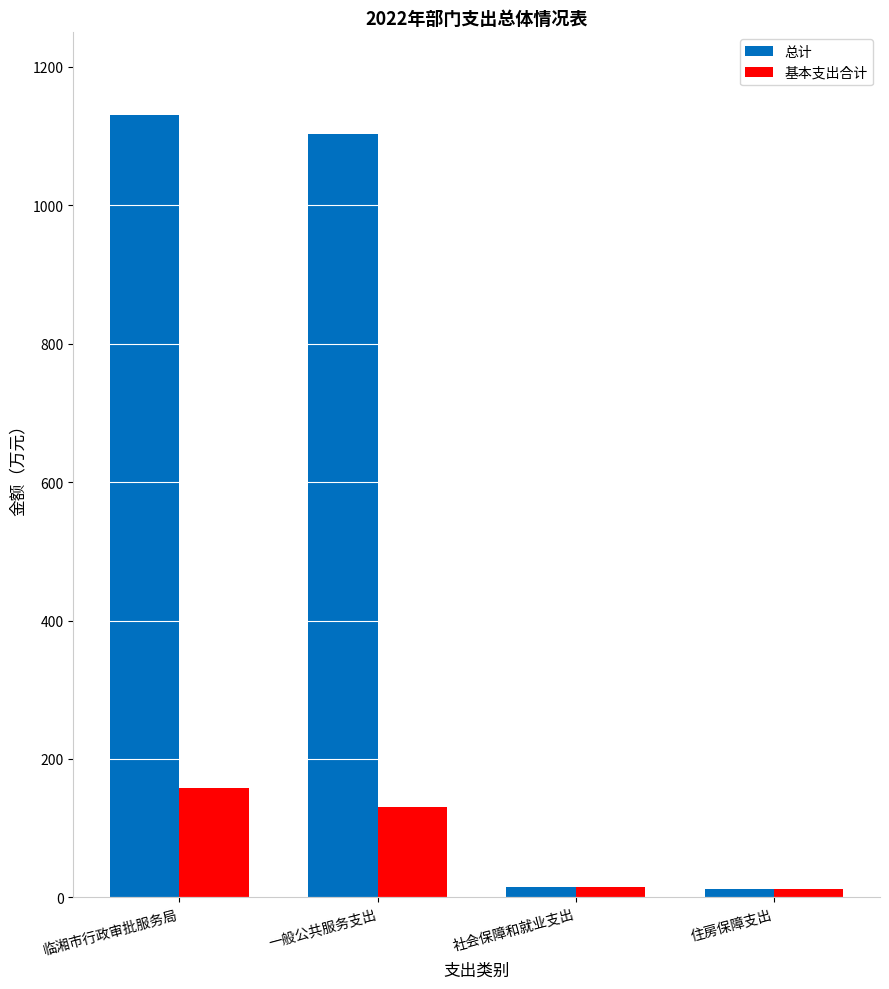

At which category is the sum across all series the highest?

临湘市行政审批服务局